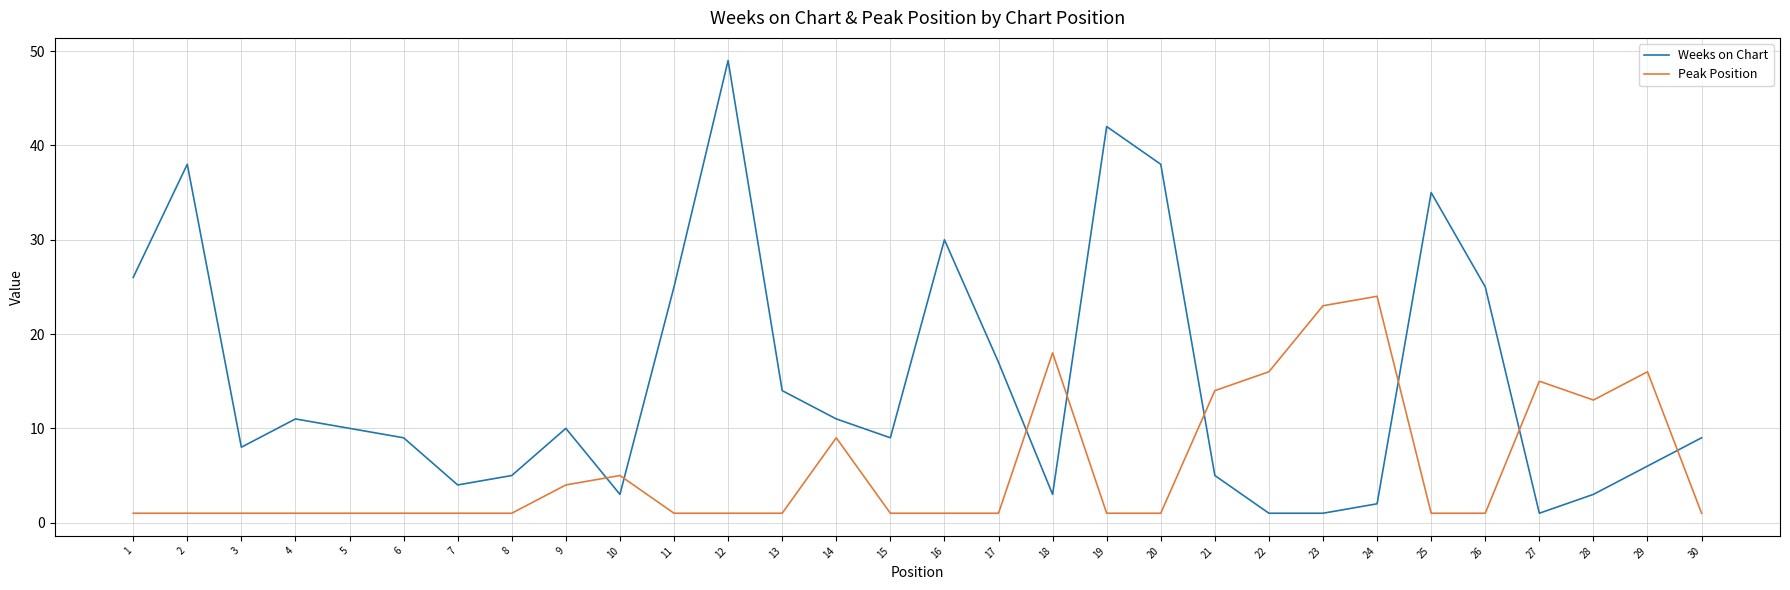

Reading right to left, transcribe all the data shown in this chart.

Weeks on Chart: 30=9	29=6	28=3	27=1	26=25	25=35	24=2	23=1	22=1	21=5	20=38	19=42	18=3	17=17	16=30	15=9	14=11	13=14	12=49	11=25	10=3	9=10	8=5	7=4	6=9	5=10	4=11	3=8	2=38	1=26
Peak Position: 30=1	29=16	28=13	27=15	26=1	25=1	24=24	23=23	22=16	21=14	20=1	19=1	18=18	17=1	16=1	15=1	14=9	13=1	12=1	11=1	10=5	9=4	8=1	7=1	6=1	5=1	4=1	3=1	2=1	1=1